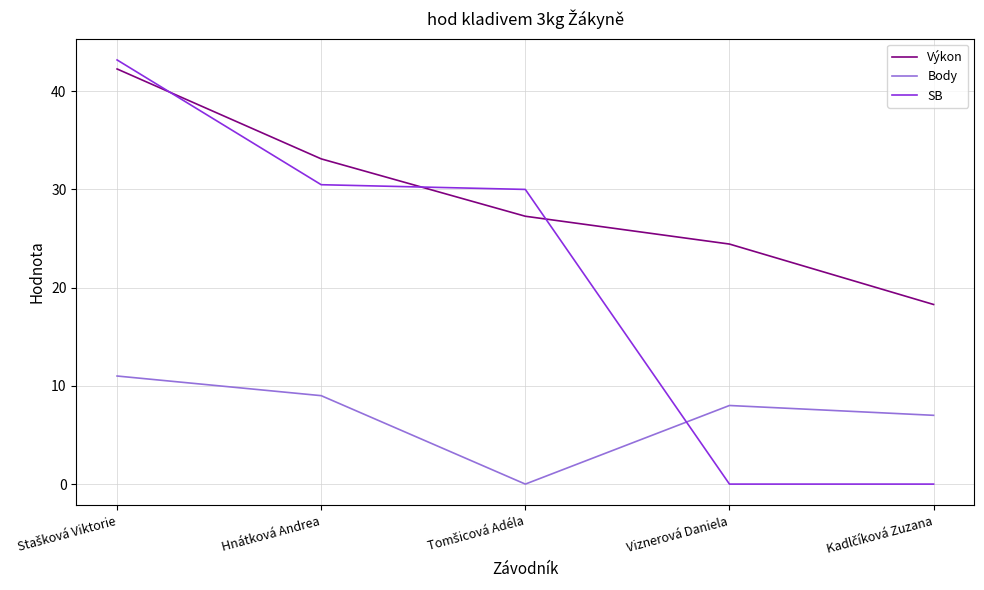

Is this an area chart (filled region under the line)?

No